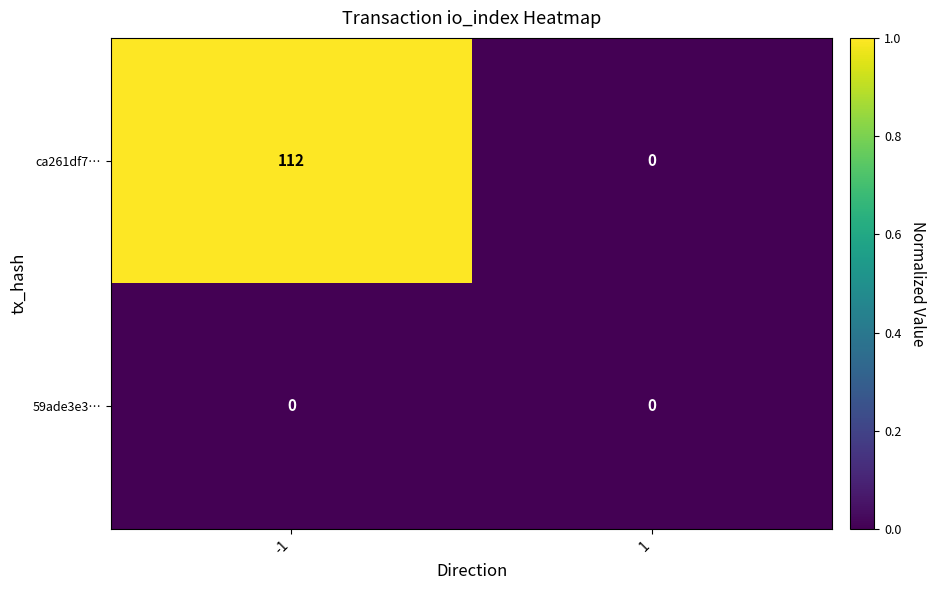

True or false: ca261df7… has a value of 112 at -1.

True